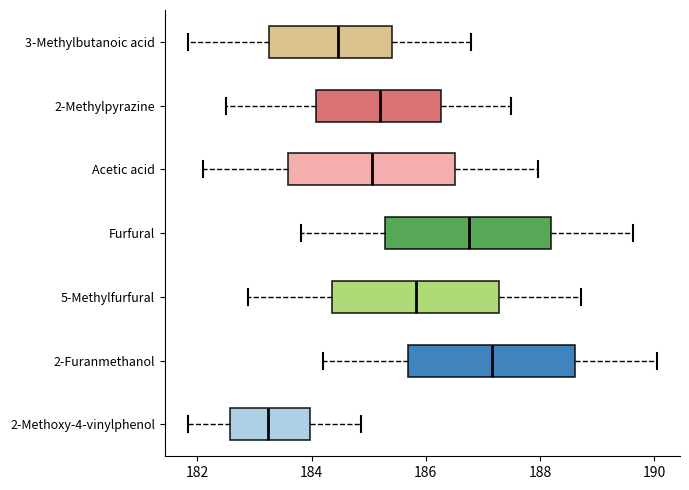

Reading bottom to top, read every box against the x-axis: the position of its median line, the range the box covers, and the ends of its whiskers. The values are not printed on the chart, so give them approximately, as read against the axis.

2-Methoxy-4-vinylphenol: median 183.2, box 182.6 to 184.0, whiskers 181.8 to 184.8
2-Furanmethanol: median 187.2, box 185.6 to 188.6, whiskers 184.2 to 190.0
5-Methylfurfural: median 185.8, box 184.4 to 187.2, whiskers 182.8 to 188.8
Furfural: median 186.8, box 185.2 to 188.2, whiskers 183.8 to 189.6
Acetic acid: median 185.0, box 183.6 to 186.6, whiskers 182.2 to 188.0
2-Methylpyrazine: median 185.2, box 184.0 to 186.2, whiskers 182.6 to 187.6
3-Methylbutanoic acid: median 184.4, box 183.2 to 185.4, whiskers 181.8 to 186.8